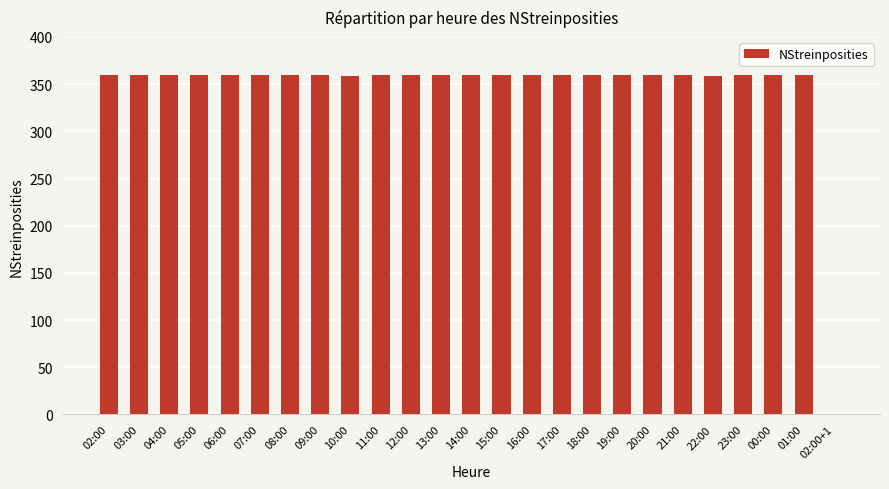

Which has a higher value, 02:00+1 or 16:00?

16:00